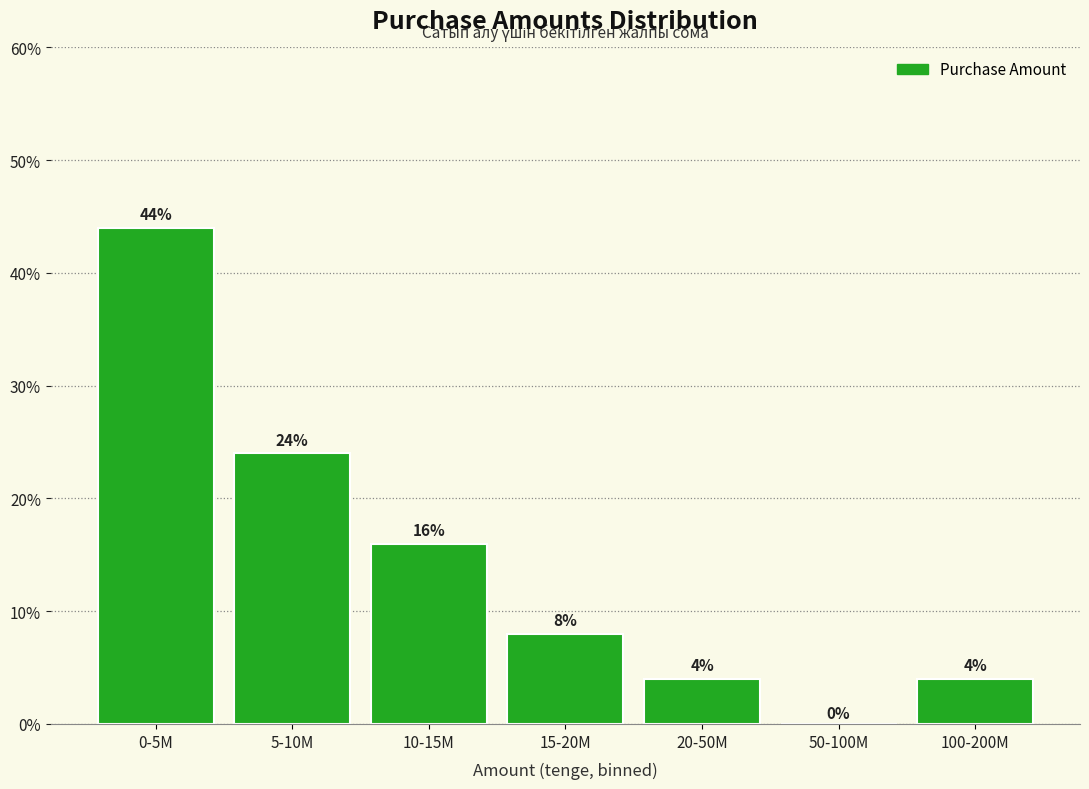

Reading left to right, list all the values displayed in this chart.

0-5M=44	5-10M=24	10-15M=16	15-20M=8	20-50M=4	50-100M=0	100-200M=4